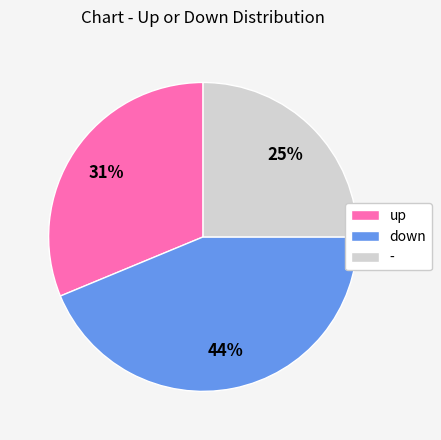

Does any single category account for the majority?

No